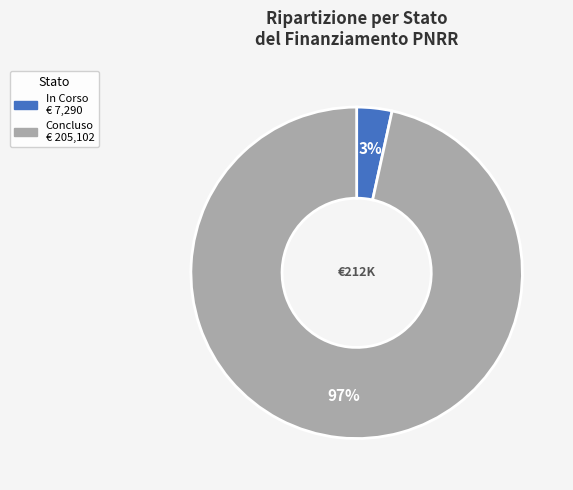

Between In Corso and Concluso, which is larger?

Concluso